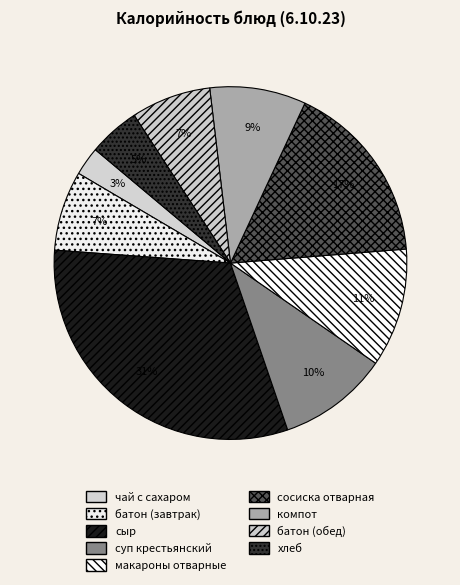

Which category has the biggest portion of the pie?

сыр